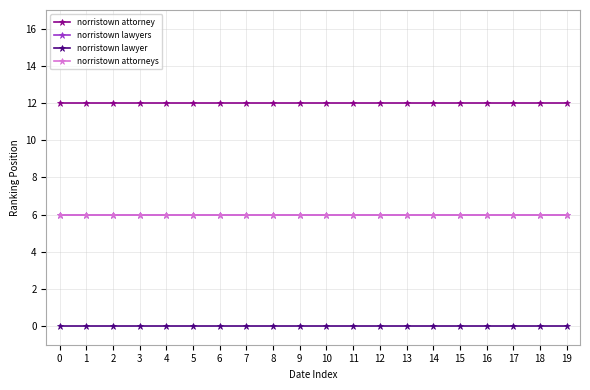

Is this an area chart (filled region under the line)?

No